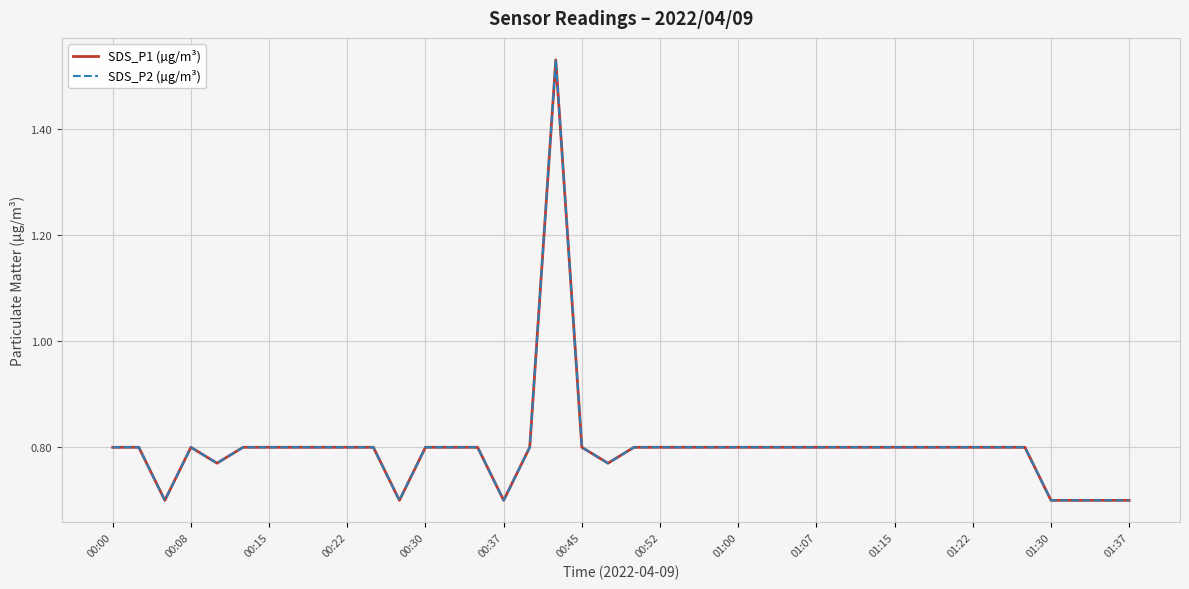

How many interior local valleys does the SDS_P2 (µg/m³) series have?

5